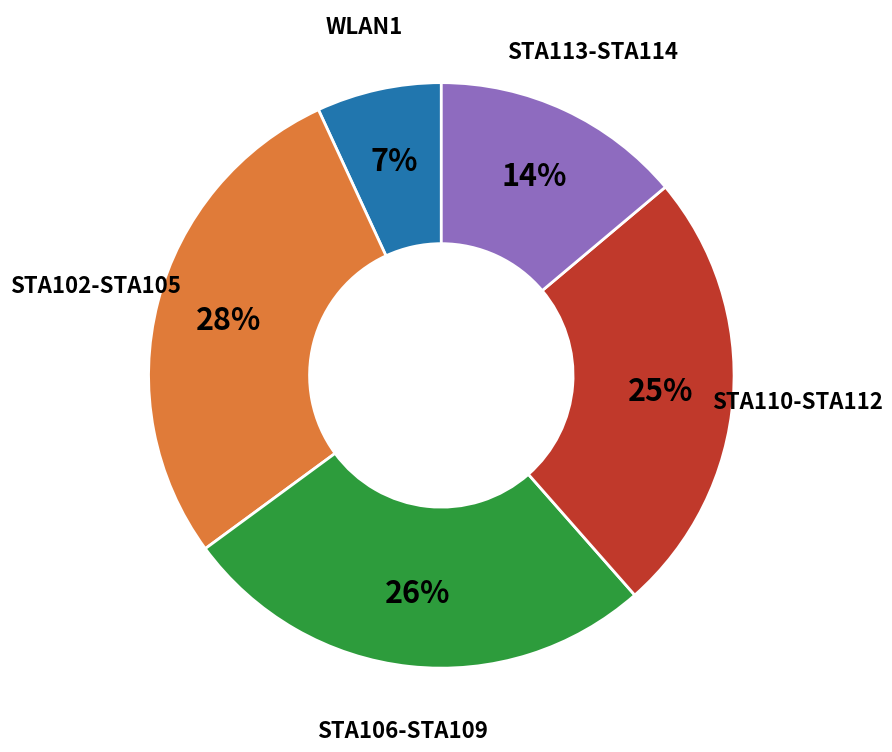

To the nearest percent, what is the difference between the largest and smallest slice percentages?

21%